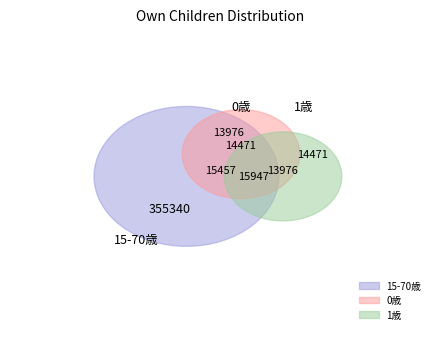

To the nearest percent, what is the difference between the largest and smallest slice percentages?

64%